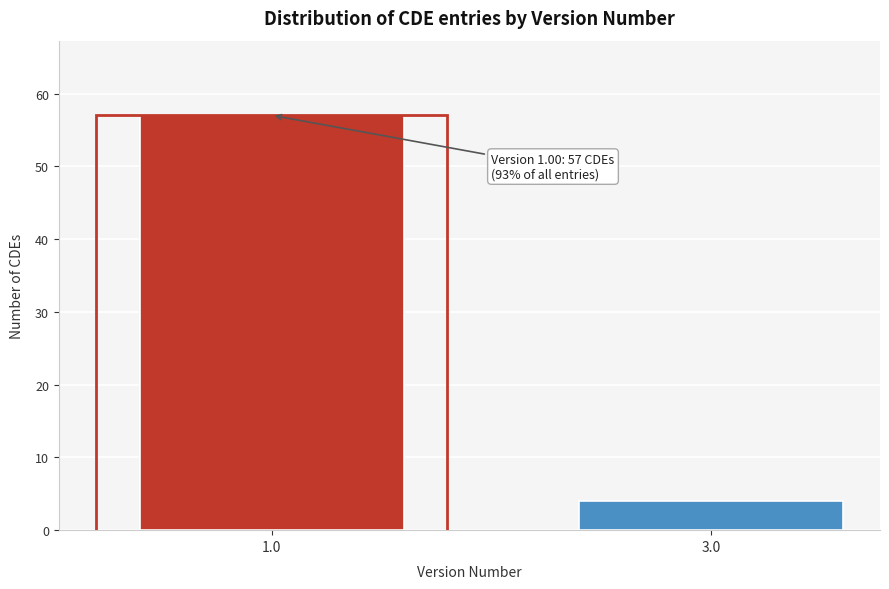

Reading left to right, transcribe all the data shown in this chart.

57	4